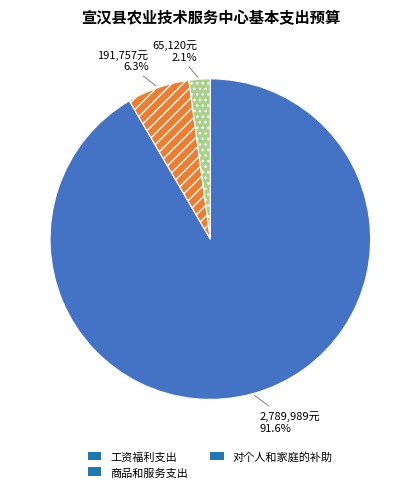

Which category has the biggest portion of the pie?

工资福利支出